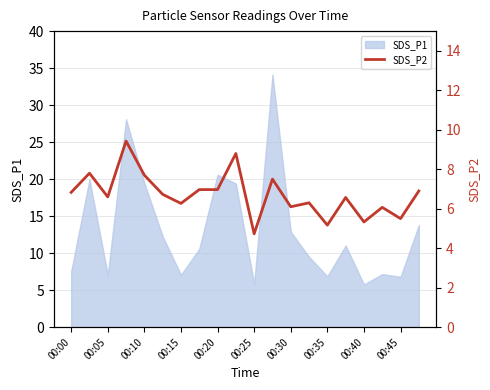

What is the average value?

6.7